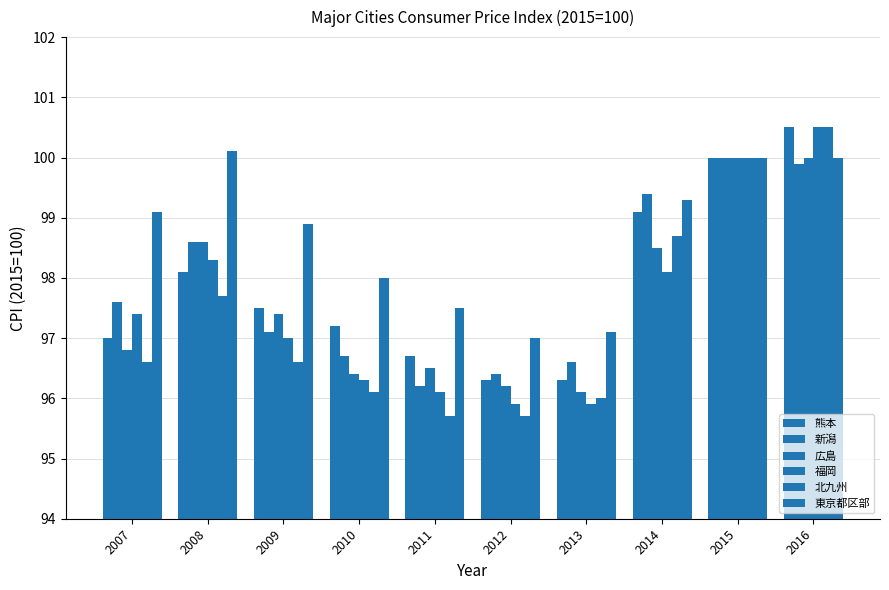

Reading right to left, transcribe all the data shown in this chart.

熊本: 2016=100.5	2015=100.0	2014=99.1	2013=96.3	2012=96.3	2011=96.7	2010=97.2	2009=97.5	2008=98.1	2007=97.0
新潟: 2016=99.9	2015=100.0	2014=99.4	2013=96.6	2012=96.4	2011=96.2	2010=96.7	2009=97.1	2008=98.6	2007=97.6
広島: 2016=100.0	2015=100.0	2014=98.5	2013=96.1	2012=96.2	2011=96.5	2010=96.4	2009=97.4	2008=98.6	2007=96.8
福岡: 2016=100.5	2015=100.0	2014=98.1	2013=95.9	2012=95.9	2011=96.1	2010=96.3	2009=97.0	2008=98.3	2007=97.4
北九州: 2016=100.5	2015=100.0	2014=98.7	2013=96.0	2012=95.7	2011=95.7	2010=96.1	2009=96.6	2008=97.7	2007=96.6
東京都区部: 2016=100.0	2015=100.0	2014=99.3	2013=97.1	2012=97.0	2011=97.5	2010=98.0	2009=98.9	2008=100.1	2007=99.1